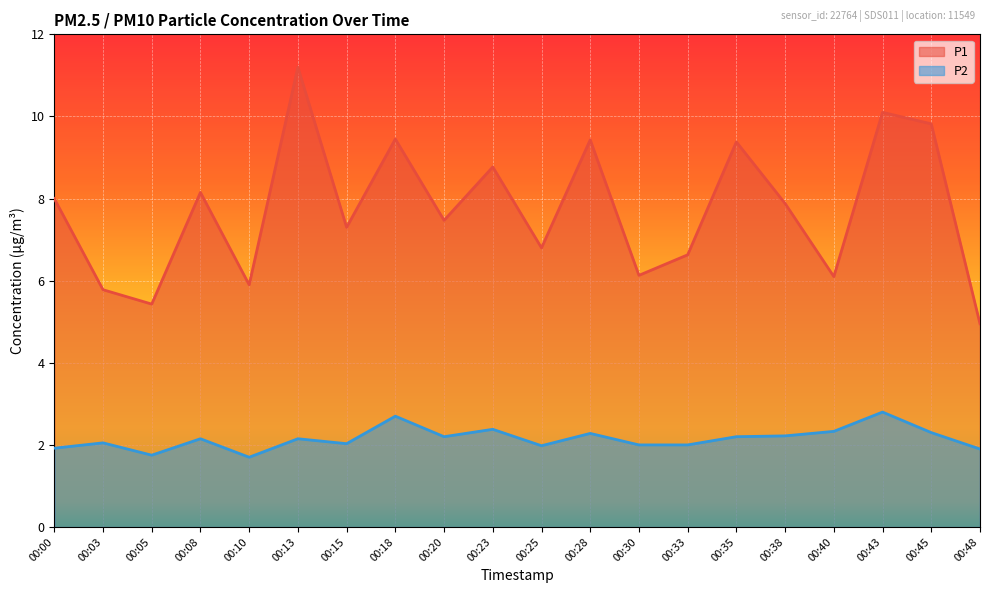

Reading left to right, list all the values displayed in this chart.

P1: 00:00=8.0	00:03=5.8	00:05=5.4	00:08=8.2	00:10=5.9	00:13=11.2	00:15=7.3	00:18=9.4	00:20=7.5	00:23=8.8	00:25=6.8	00:28=9.4	00:30=6.1	00:33=6.6	00:35=9.4	00:38=7.9	00:40=6.1	00:43=10.1	00:45=9.8	00:48=5.0
P2: 00:00=1.9	00:03=2.0	00:05=1.8	00:08=2.1	00:10=1.7	00:13=2.1	00:15=2.0	00:18=2.7	00:20=2.2	00:23=2.4	00:25=2.0	00:28=2.3	00:30=2.0	00:33=2.0	00:35=2.2	00:38=2.2	00:40=2.3	00:43=2.8	00:45=2.3	00:48=1.9